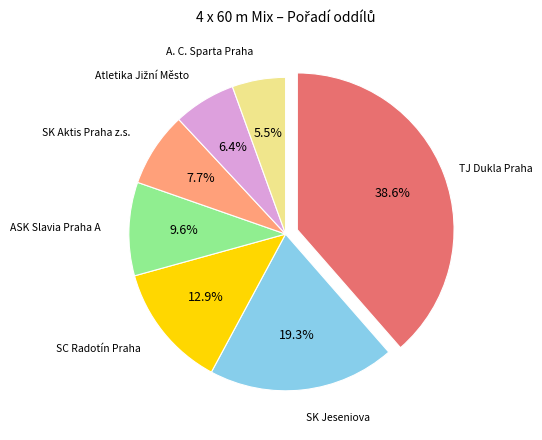

What is the smallest slice in the pie chart?

A. C. Sparta Praha